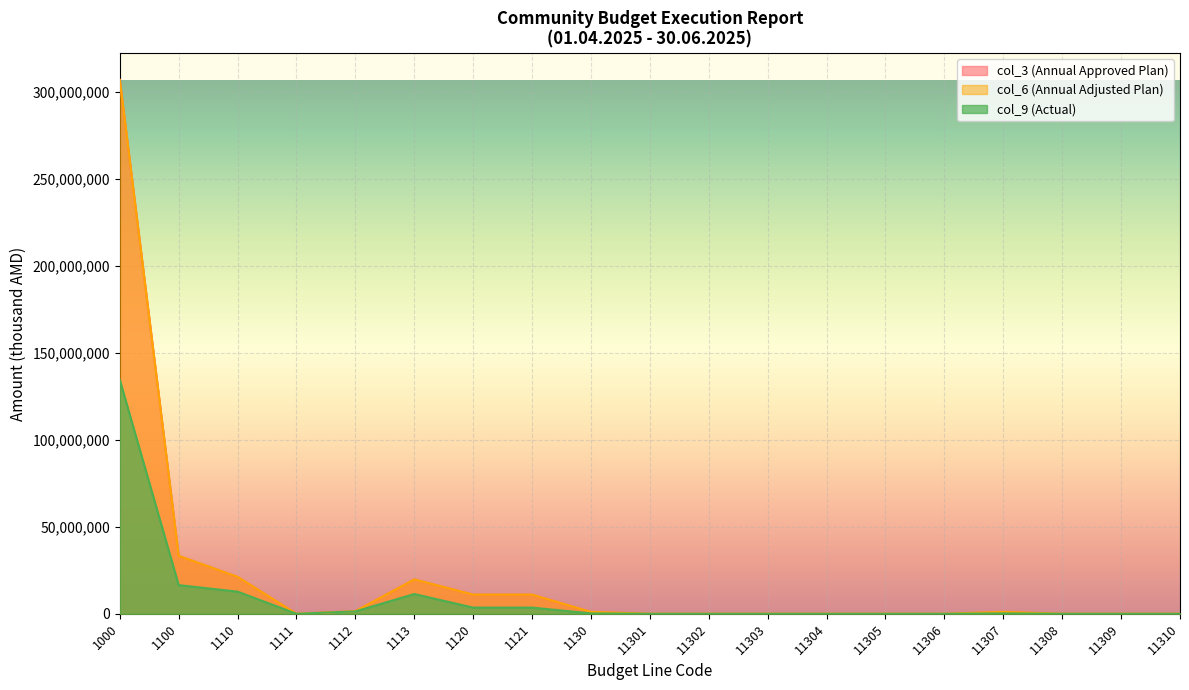

At which label does col_6 (Annual Adjusted Plan) reach its peak?

1000